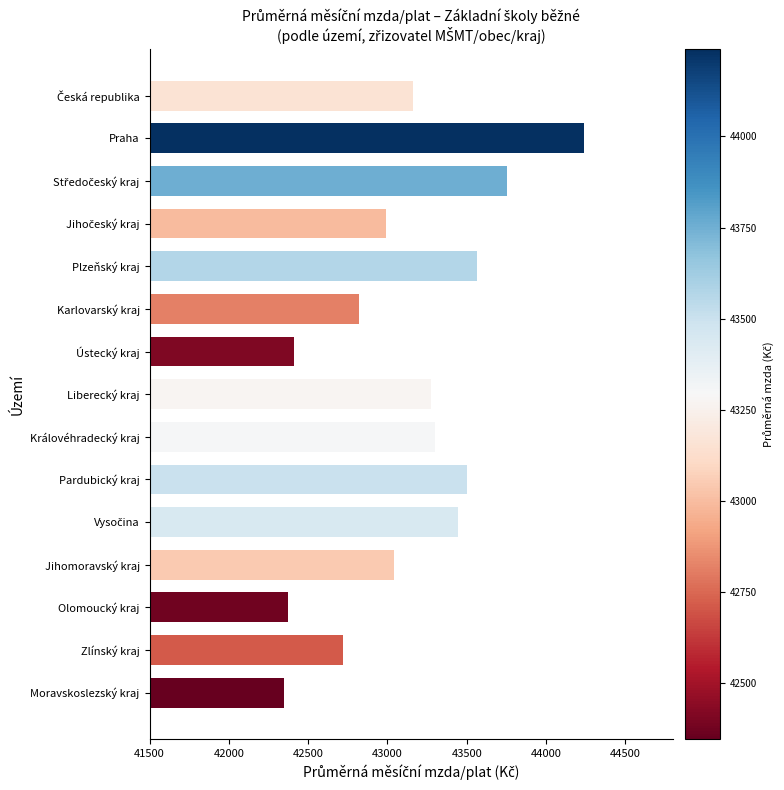

Reading top to bottom, extract all data points from this chart.

43158.5	44238.5	43751.9	42992.4	43566.8	42820.2	42408.7	43274.3	43302.4	43503.2	43445.1	43042.2	42376.0	42716.8	42347.6